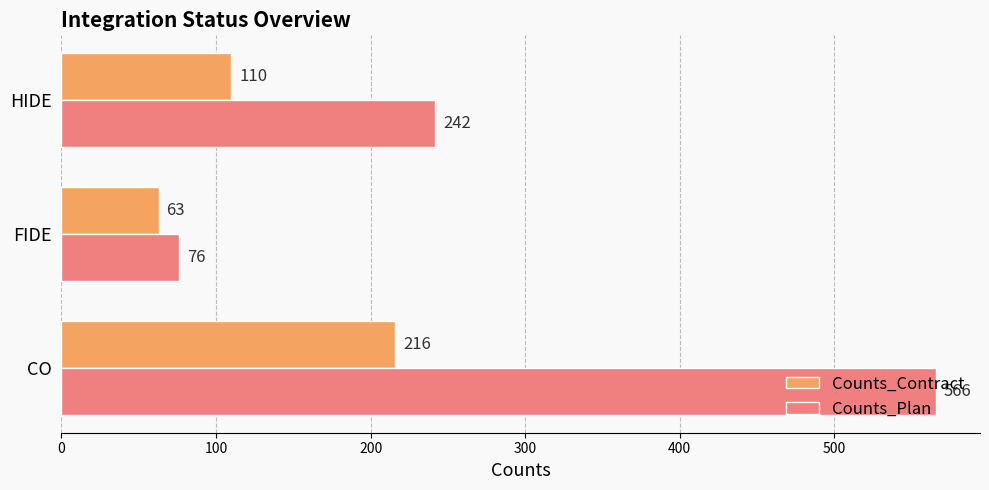

List the labels in order of Counts_Plan value, smallest first.

FIDE, HIDE, CO